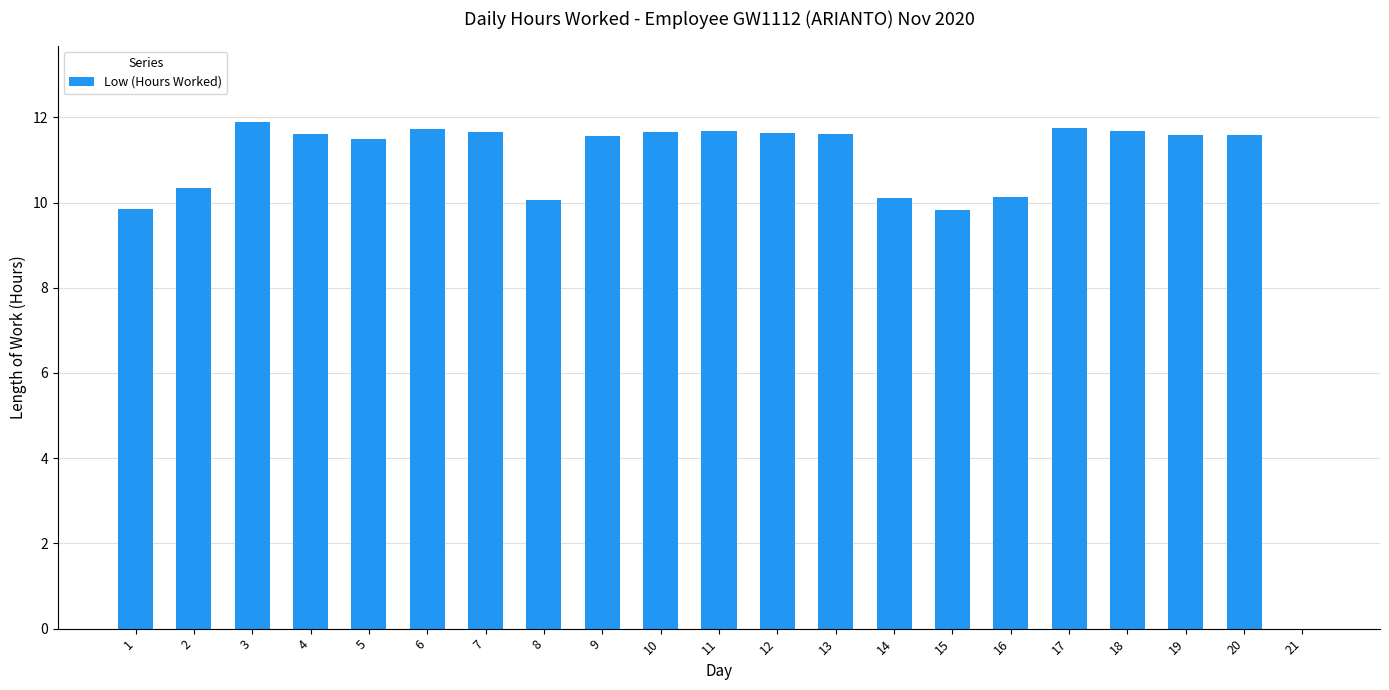

What is the approximate value at 4?

11.6